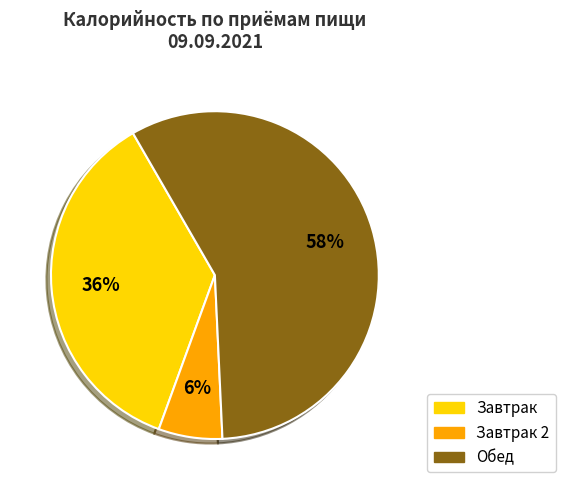

To the nearest percent, what is the average slice percentage?

33%